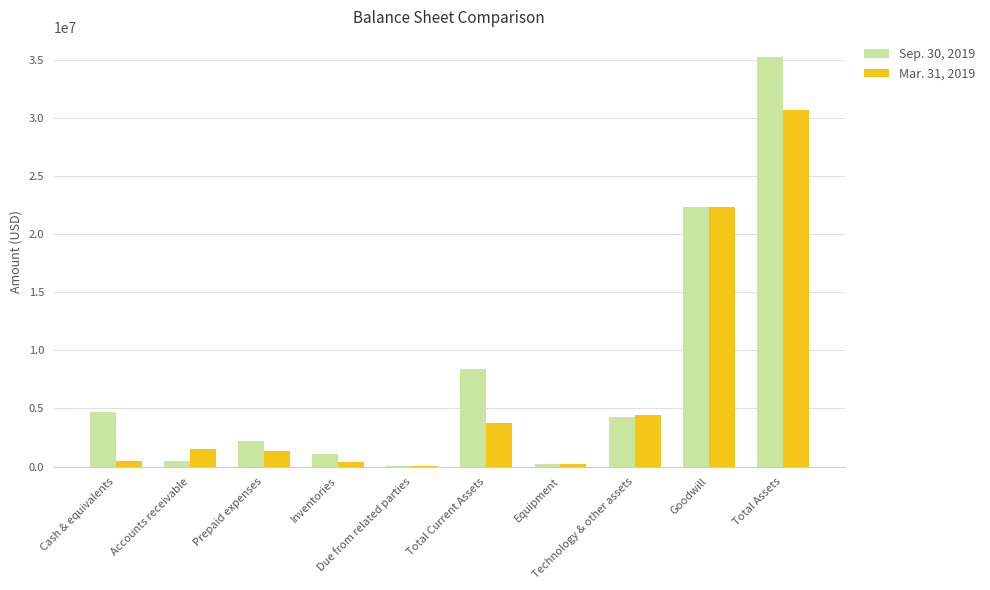

What is the greatest value displayed?

35234389